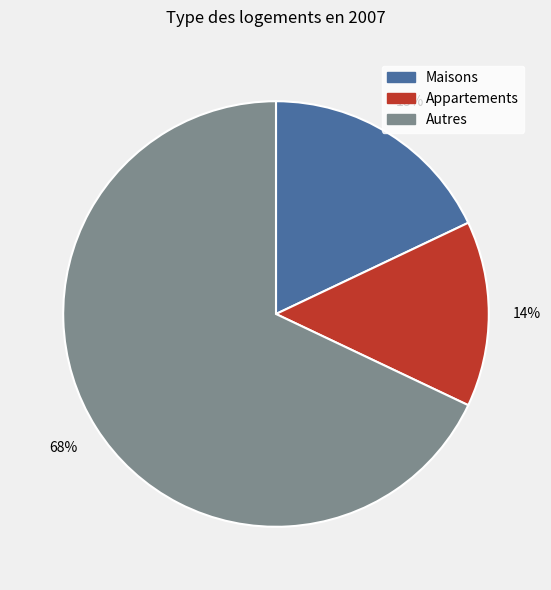

Does any single category account for the majority?

Yes